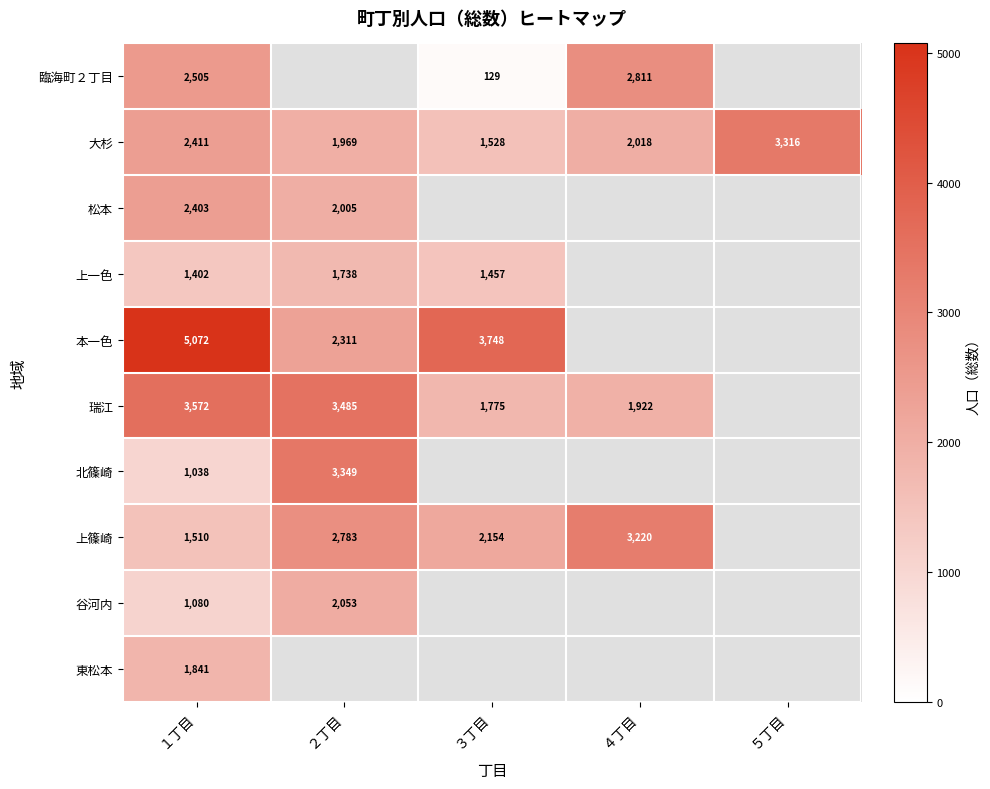

Rank the series at １丁目 from lowest to highest value.

北篠崎, 谷河内, 上一色, 上篠崎, 東松本, 松本, 大杉, 臨海町２丁目, 瑞江, 本一色